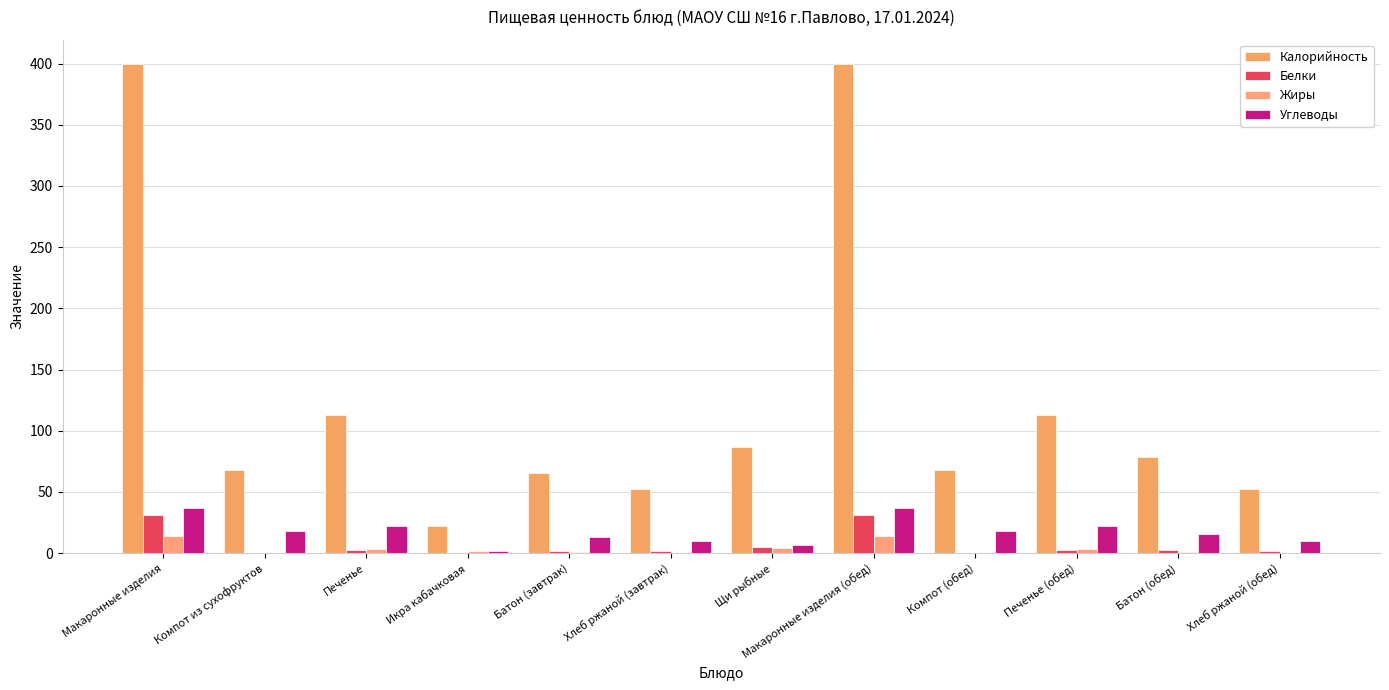

What is the value of the Жиры bar at the 6th from the left?

0.4